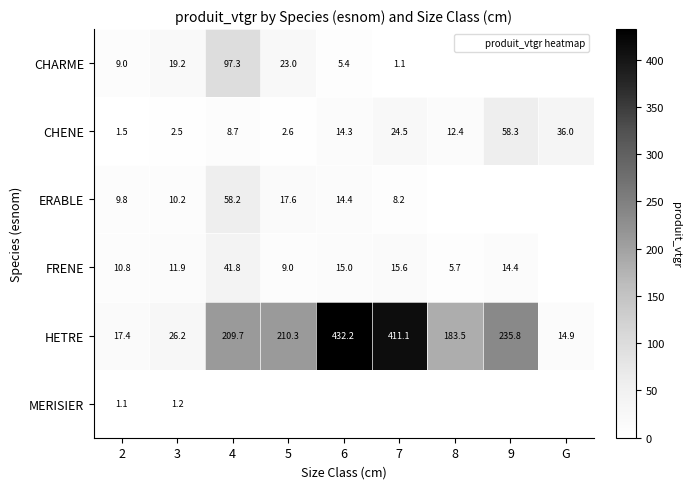

Where is HETRE nearest to the value 223?

5